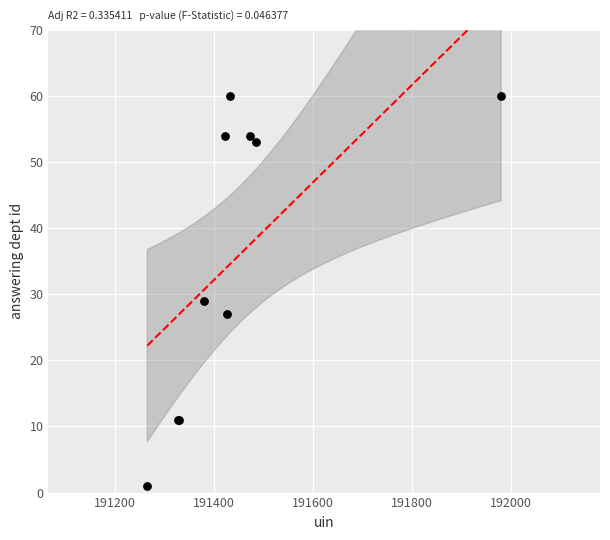

What Y value in the scatter plot is closest to 30?

29